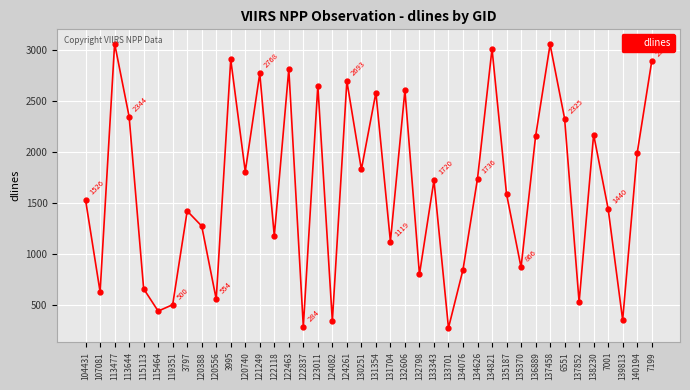

What position from the right is 115113?

36